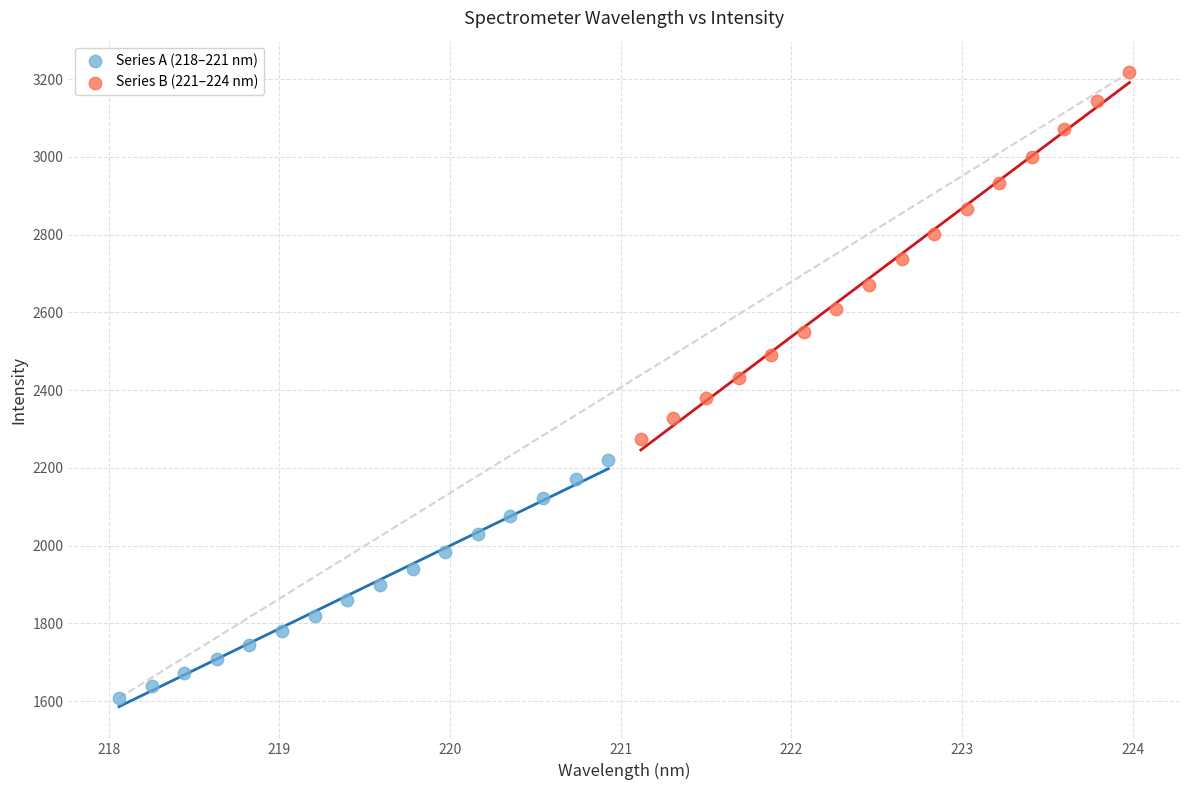

Which series reaches the minimum Y coordinate?

Series A (218–221 nm)